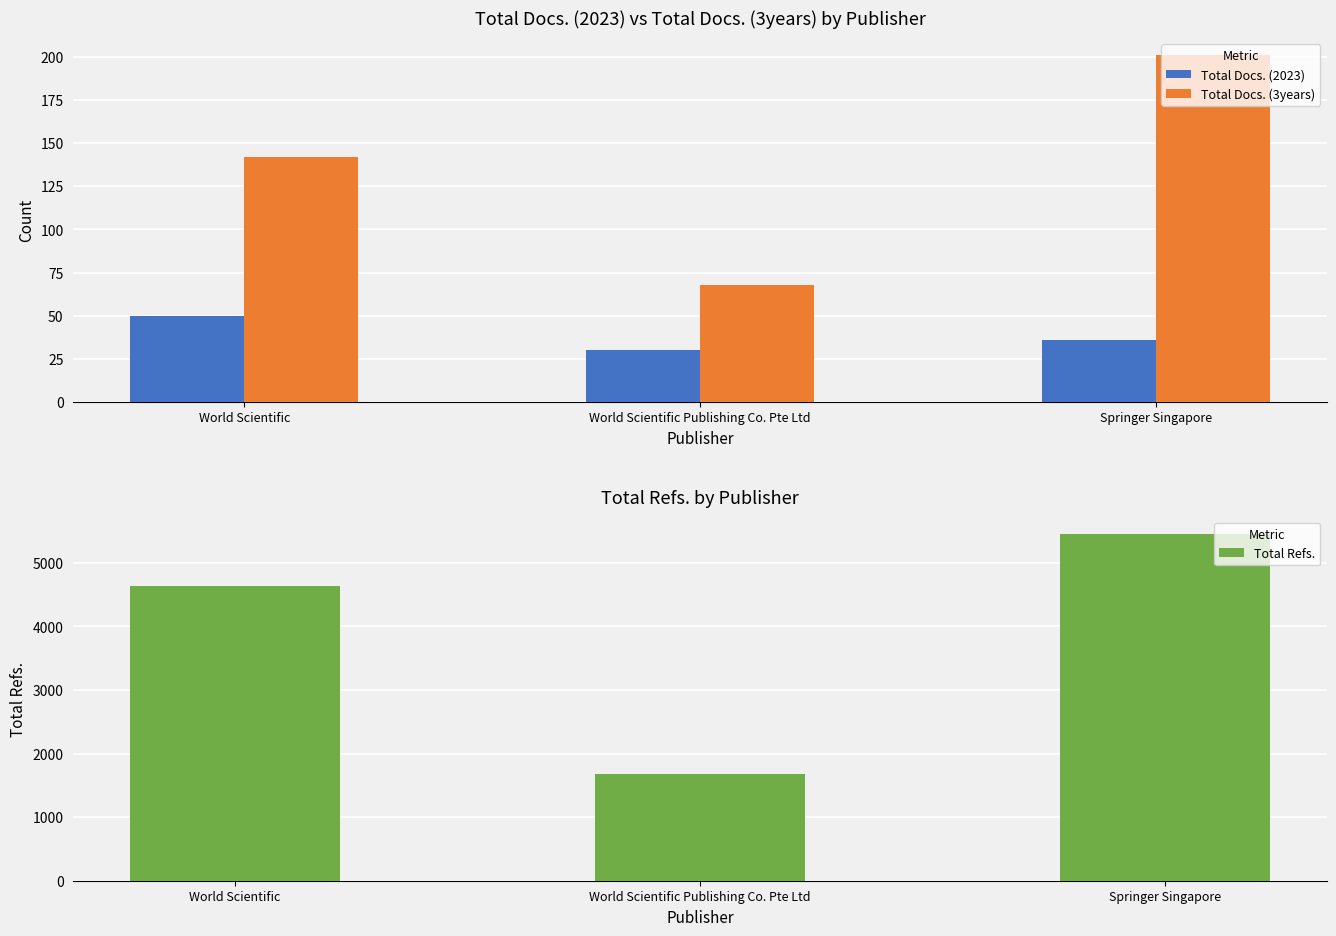

Which series has the largest total across all categories?

Total Refs.